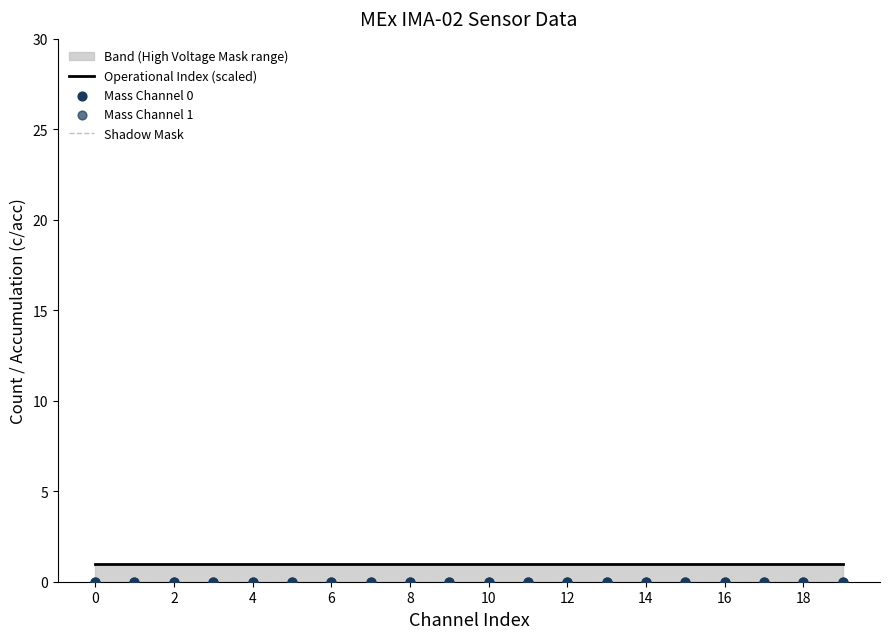

Which series has the widest spread of Y values?

Operational Index (scaled)